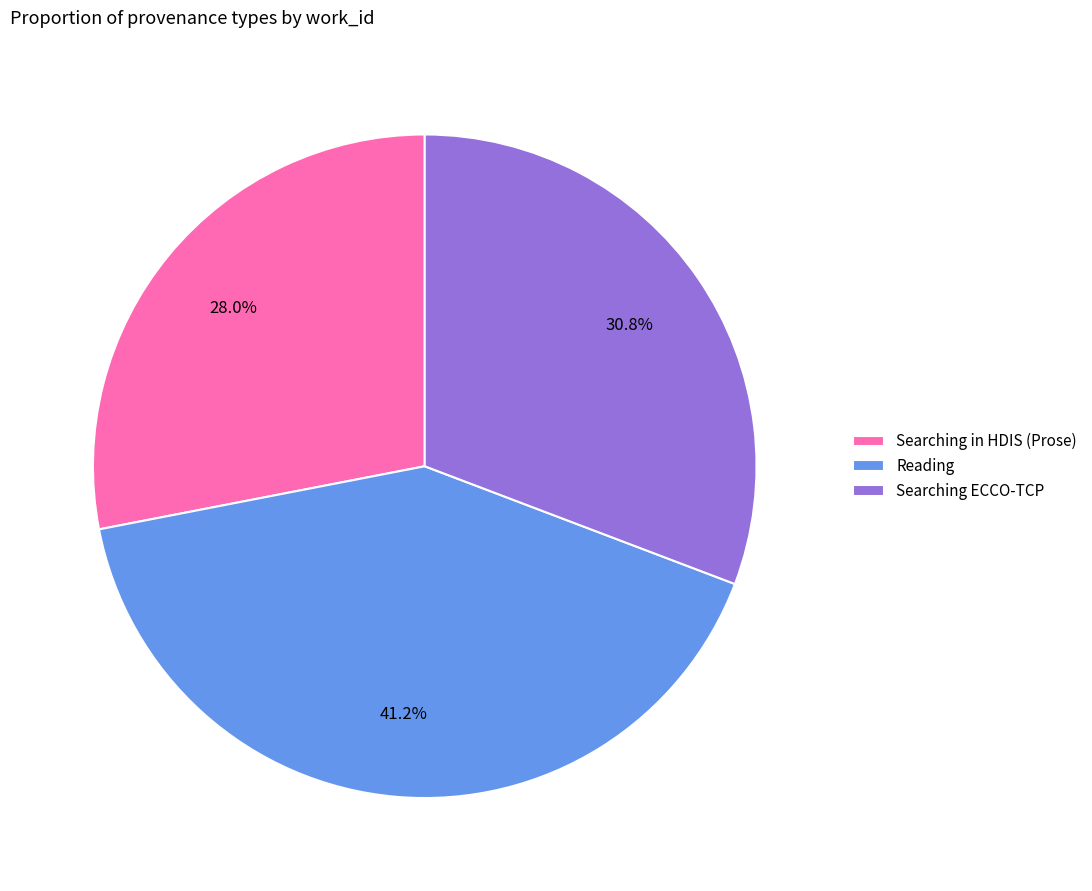

Is there any slice that represents more than half of the pie?

No